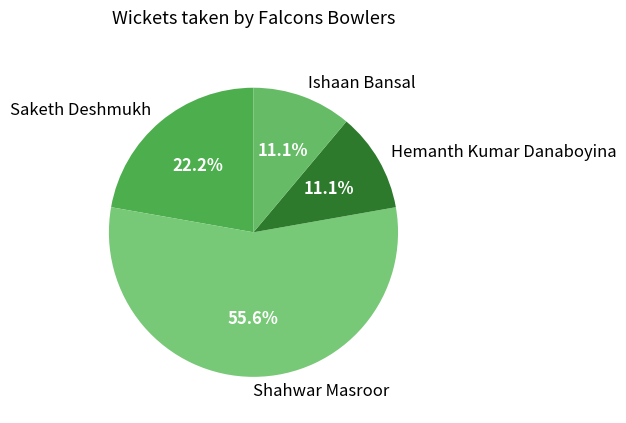

Is there any slice that represents more than half of the pie?

Yes